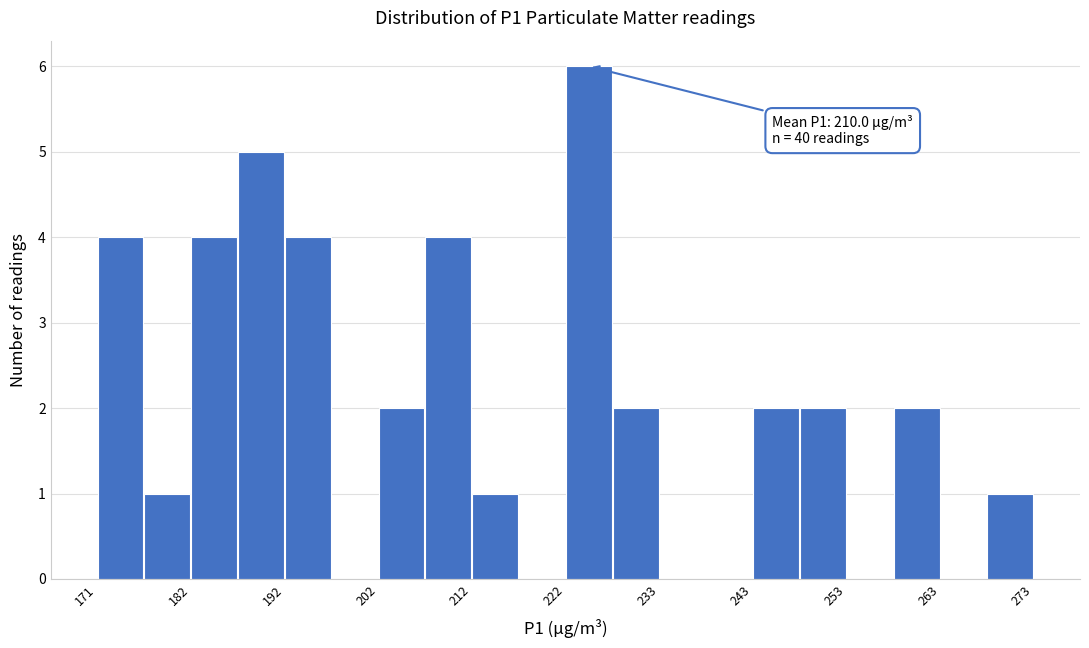

Around what value on the x-axis is the tallest bar? Give the approximate position of its centre, as read against the axis.

224